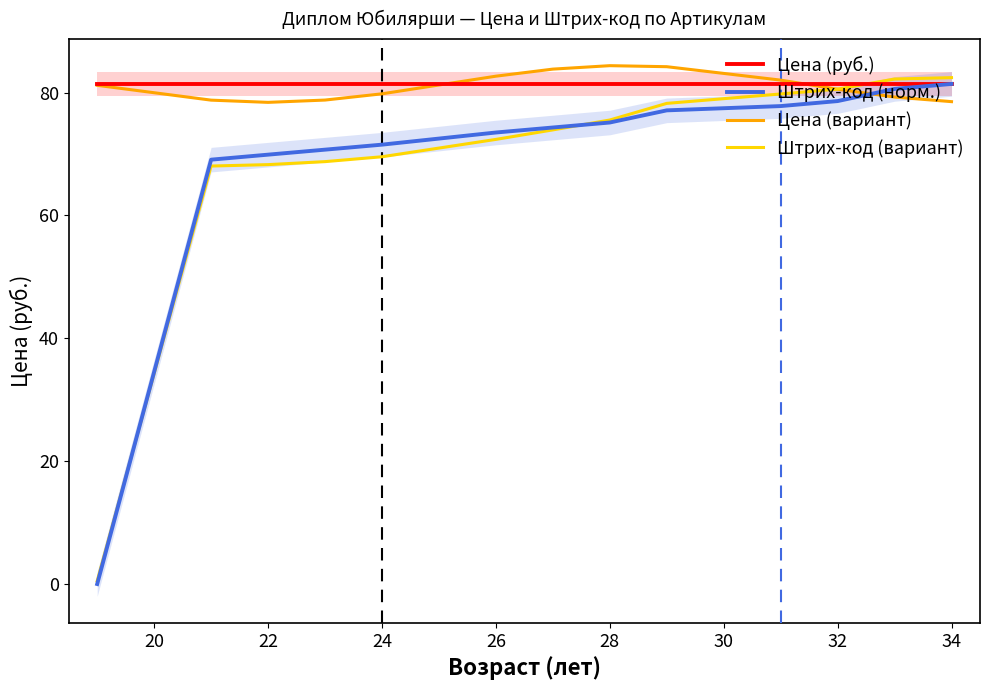

What is the value of the Штрих-код (норм.) point at the 6th from the left?

73.5